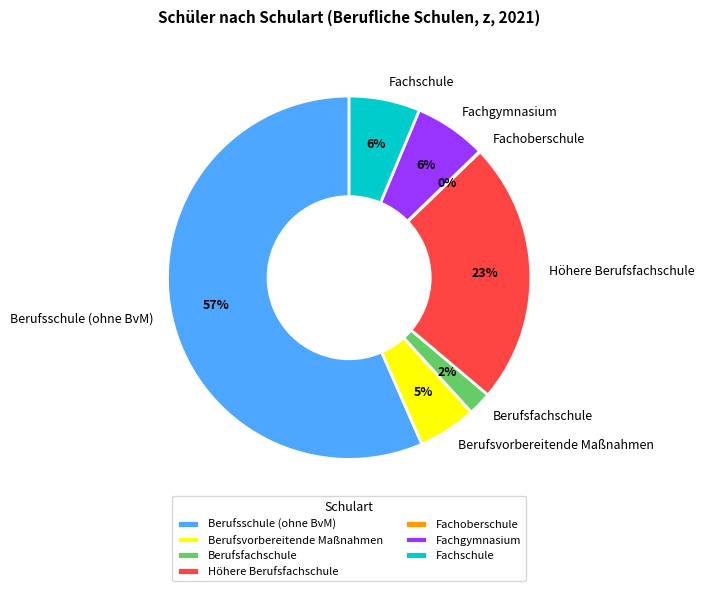

Which has a higher value, Fachschule or Berufsfachschule?

Fachschule